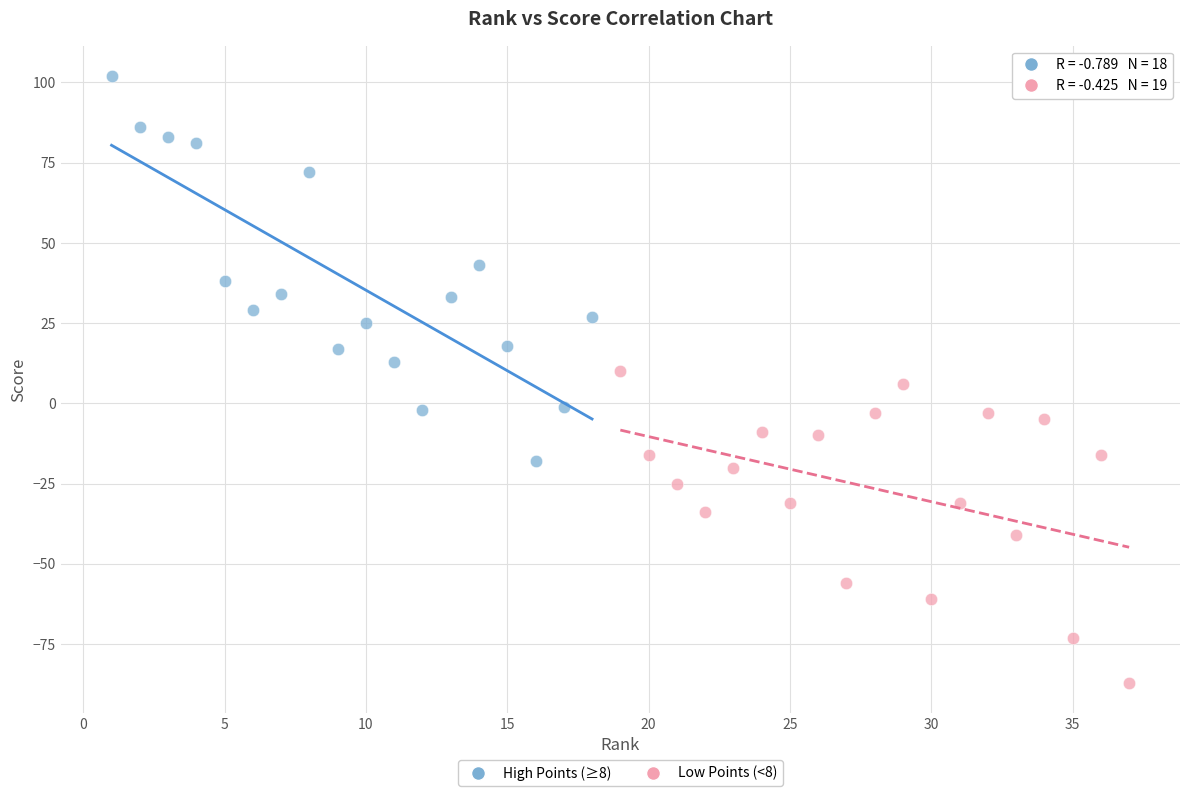

What are all the series names shown in the legend?

High Points (≥8), Low Points (<8)